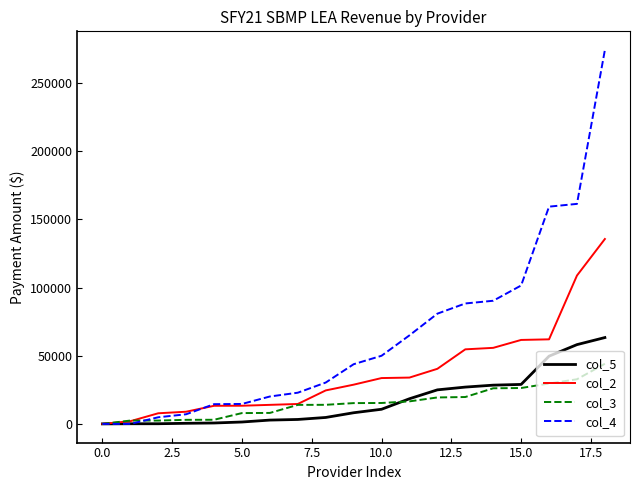

What is the maximum value shown in the chart?

274189